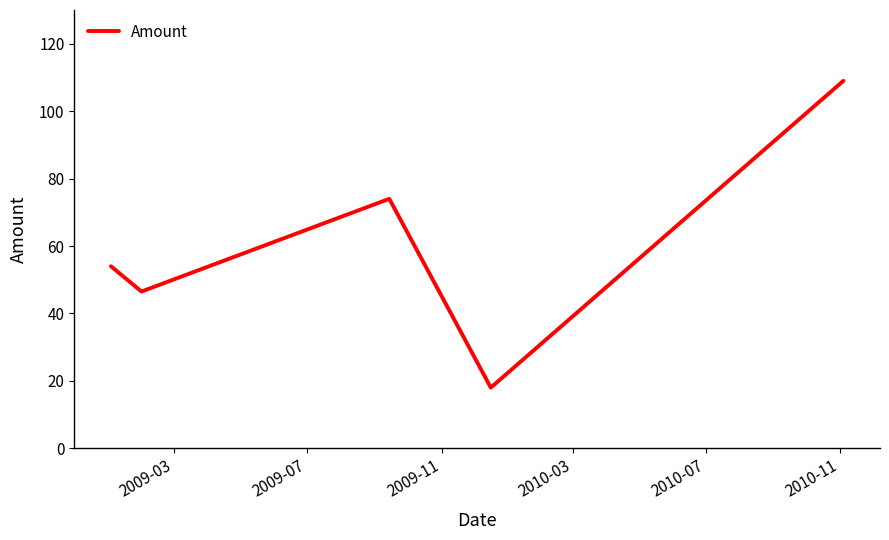

What is the smallest value displayed?

18.0